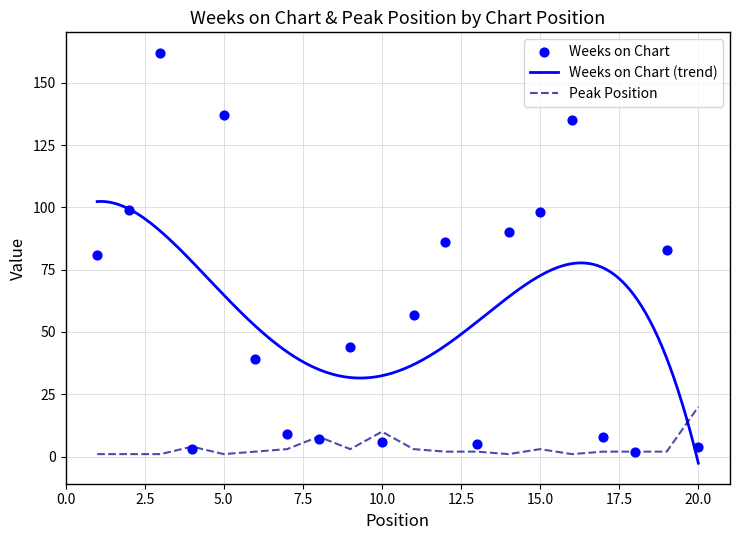

At which category is the sum across all series the highest?

3